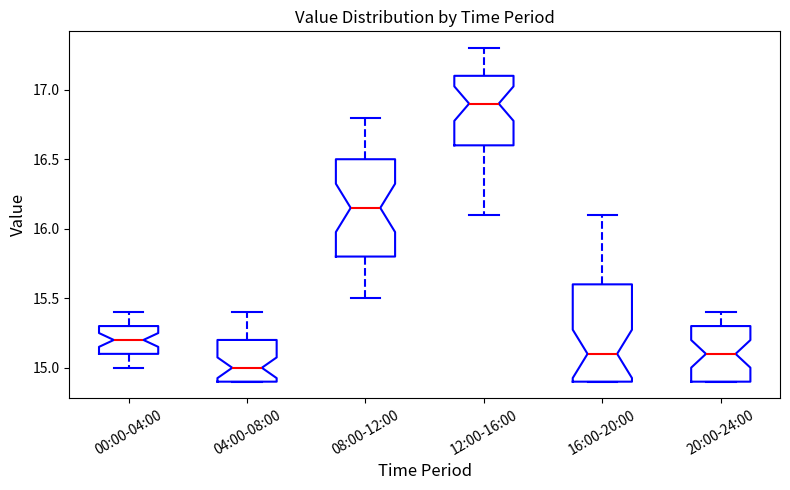

Reading left to right, read every box against the y-axis: the position of its median line, the range the box covers, and the ends of its whiskers. The values are not printed on the chart, so give them approximately, as read against the axis.

00:00-04:00: median 15.20, box 15.10 to 15.30, whiskers 15.00 to 15.40
04:00-08:00: median 15.00, box 14.90 to 15.20, whiskers 14.90 to 15.40
08:00-12:00: median 16.15, box 15.80 to 16.50, whiskers 15.50 to 16.80
12:00-16:00: median 16.90, box 16.60 to 17.10, whiskers 16.10 to 17.30
16:00-20:00: median 15.10, box 14.90 to 15.60, whiskers 14.90 to 16.10
20:00-24:00: median 15.10, box 14.90 to 15.30, whiskers 14.90 to 15.40